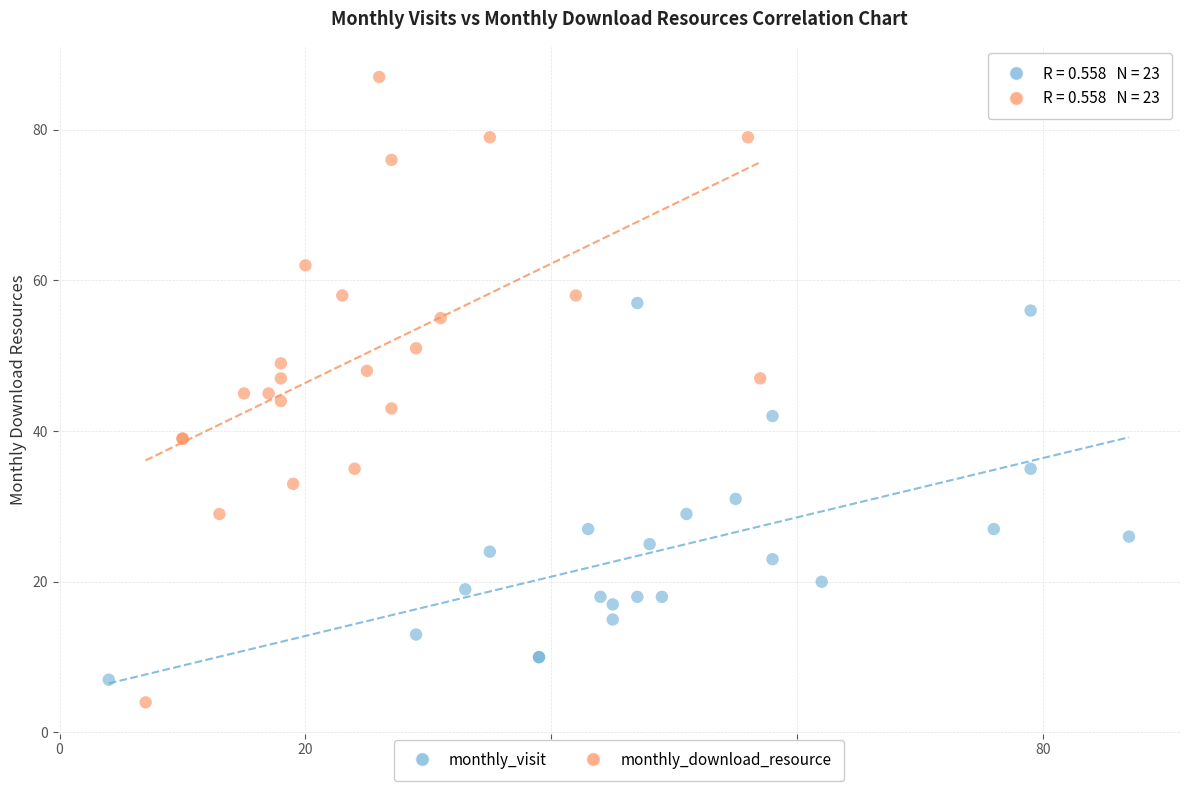

Which series reaches the maximum Y coordinate?

monthly_download_resource